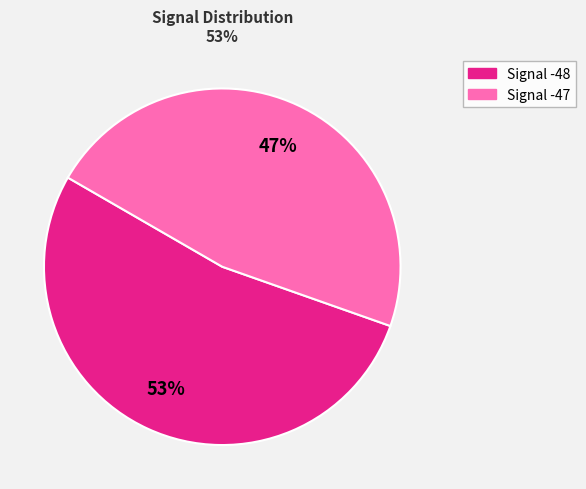

To the nearest percent, what is the difference between the largest and smallest slice percentages?

6%